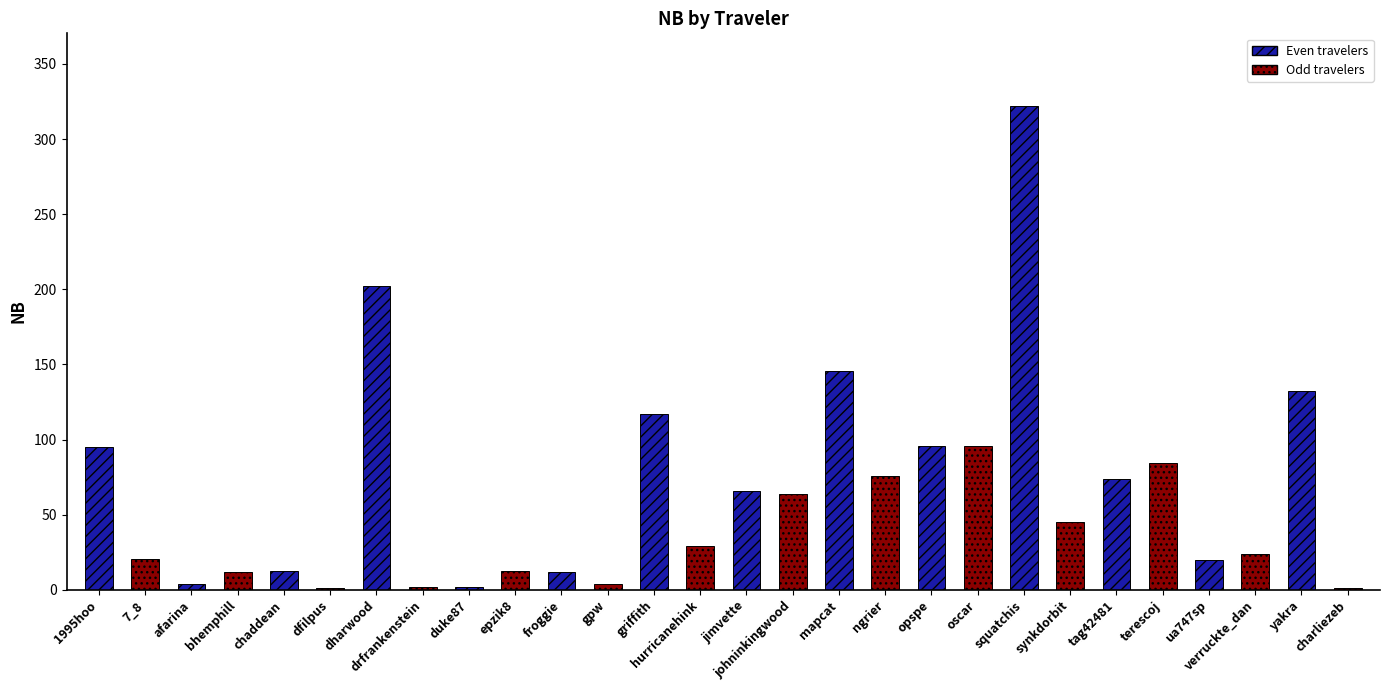

Approximately how many times larger is the value at griffith compared to chaddean?

9.4